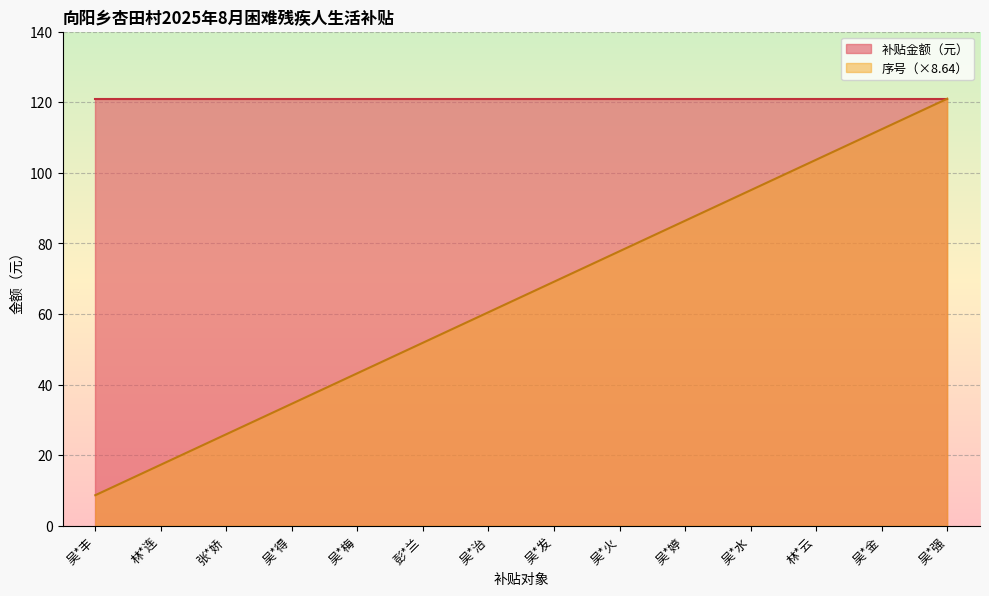

What is the difference between the maximum and minimum values?

112.3